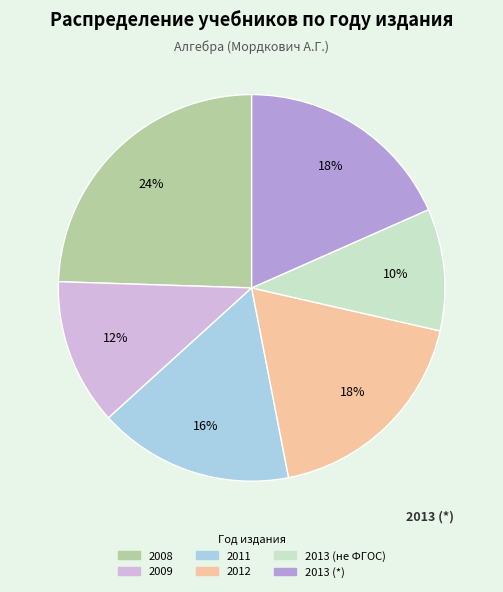

Does 2012 account for over 50% of the chart?

No